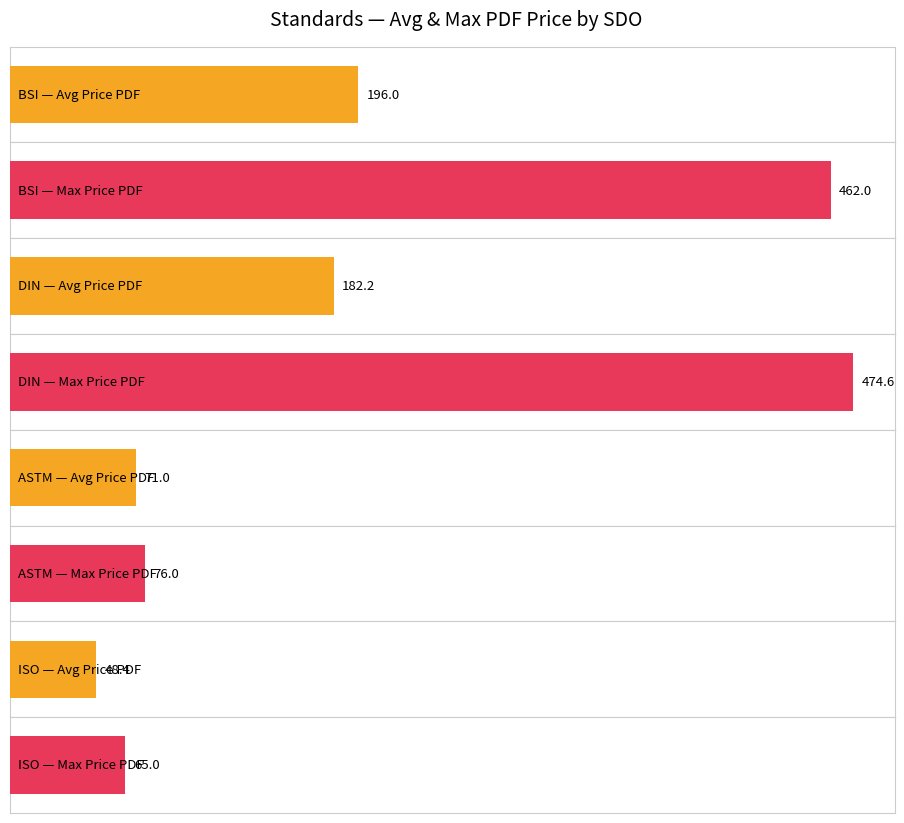

How many values in the Price (PDF) series are below 135?

2